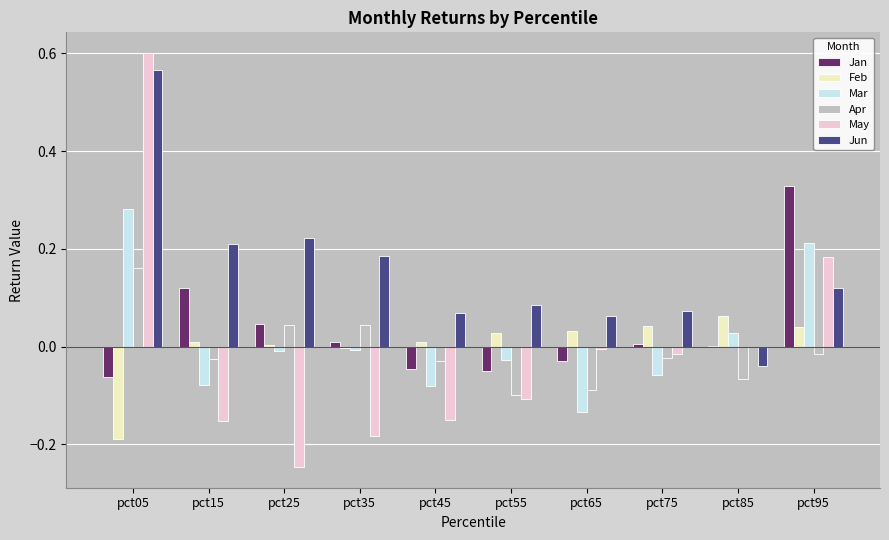

At which category is the sum across all series the highest?

pct05